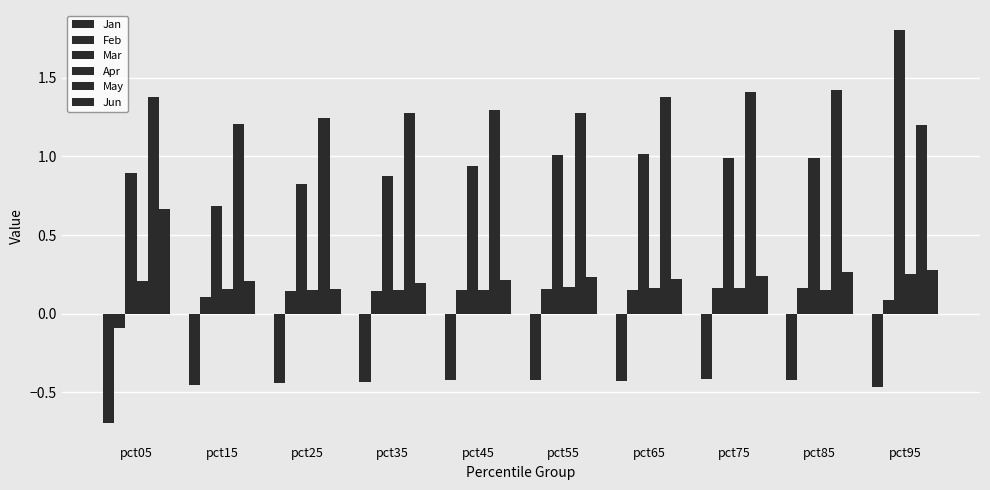

Which label corresponds to the largest value in the chart?

pct95